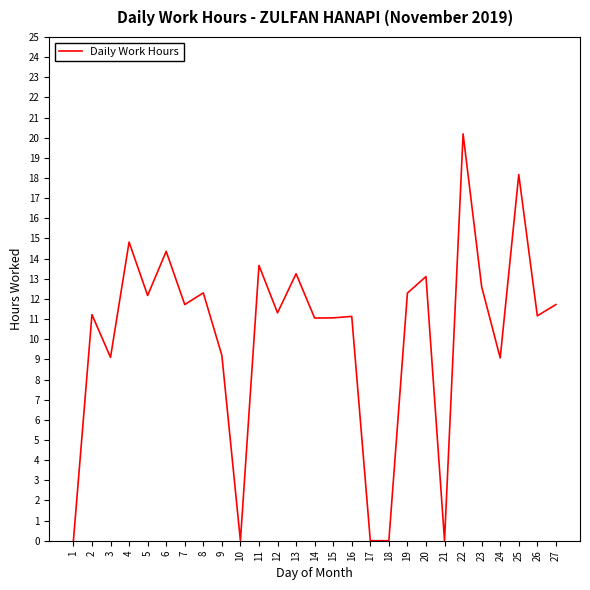

True or false: the data shows 18.2 at 25.

True